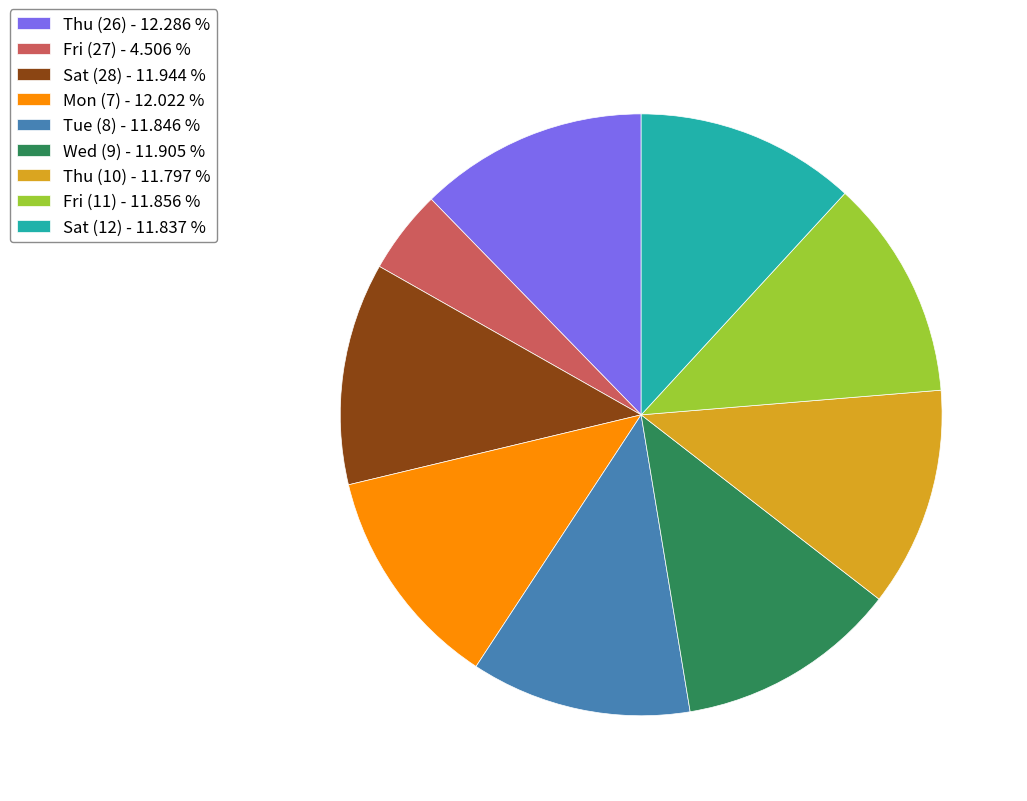

What is the ratio of the value at Thu (26) - 12.286 % to the value at Mon (7) - 12.022 %?

1.0